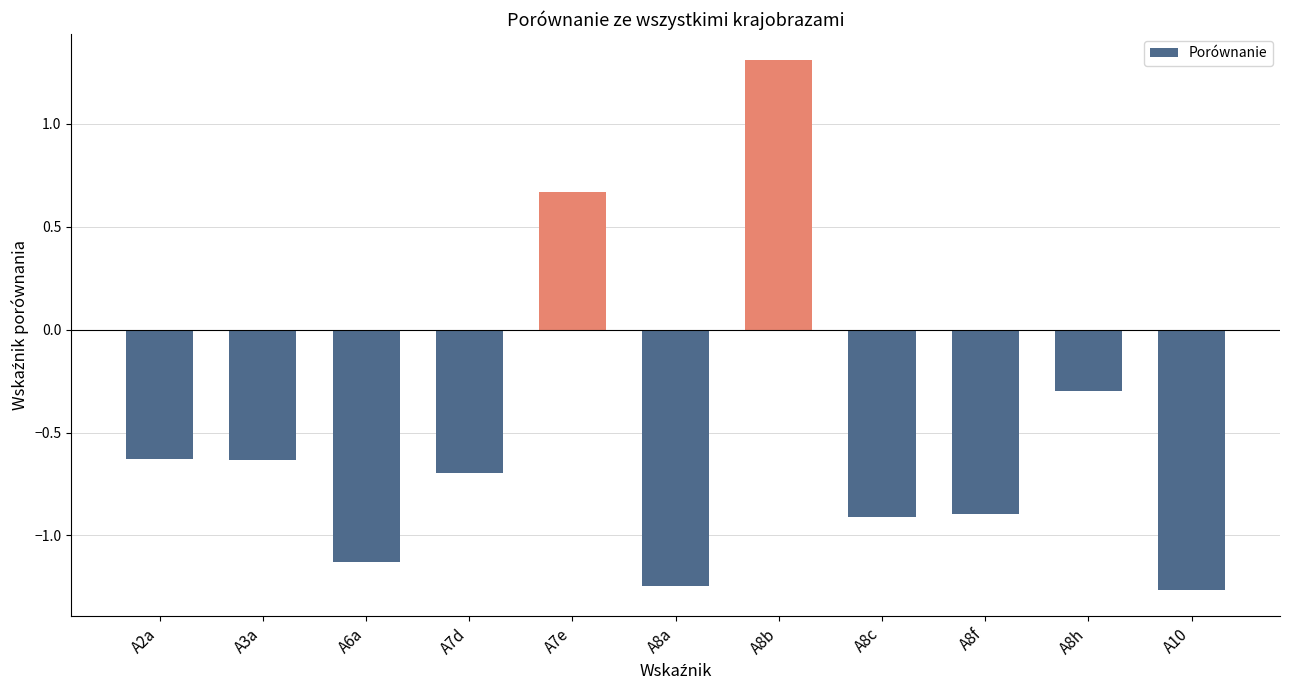

Which has a higher value, A8c or A10?

A8c